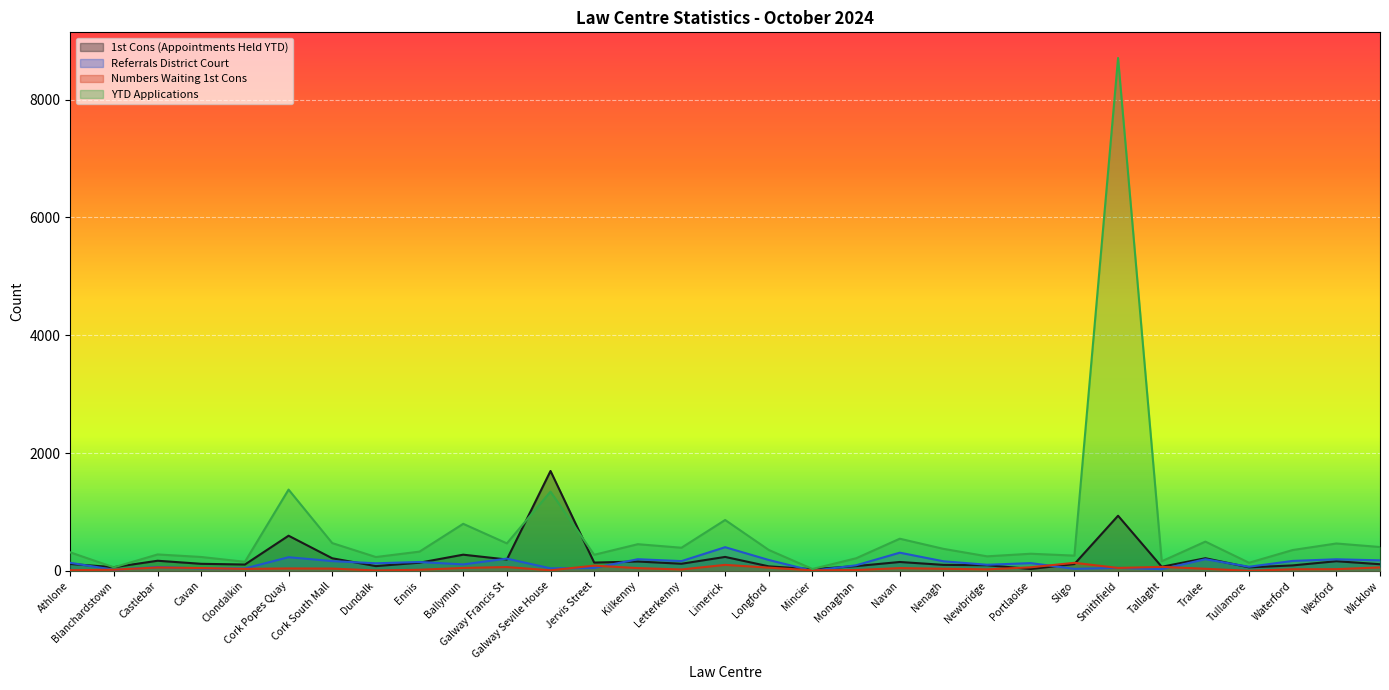

List the labels in order of Numbers Waiting 1st Cons value, smallest first.

Tullamore, Dundalk, Mincier, Galway Seville House, Athlone, Monaghan, Ennis, Blanchardstown, Letterkenny, Newbridge, Waterford, Wexford, Clondalkin, Nenagh, Tralee, Cork South Mall, Cork Popes Quay, Kilkenny, Navan, Cavan, Ballymun, Smithfield, Longford, Castlebar, Wicklow, Portlaoise, Galway Francis St, Tallaght, Jervis Street, Limerick, Sligo